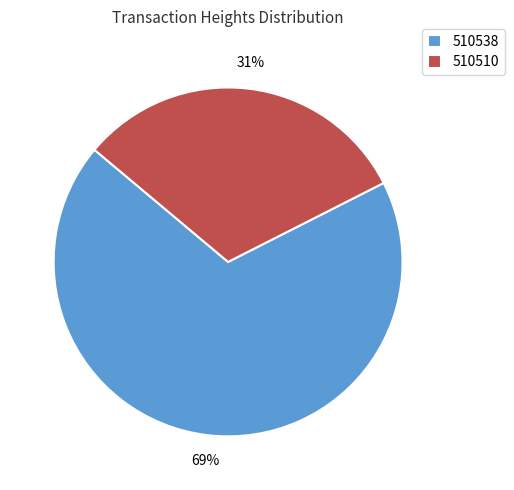

Rank the categories by value from lowest to highest.

510510, 510538